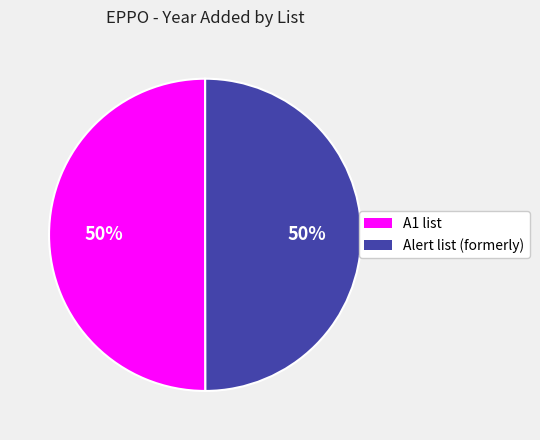

Approximately how many times larger is the value at Alert list (formerly) compared to A1 list?

1.0